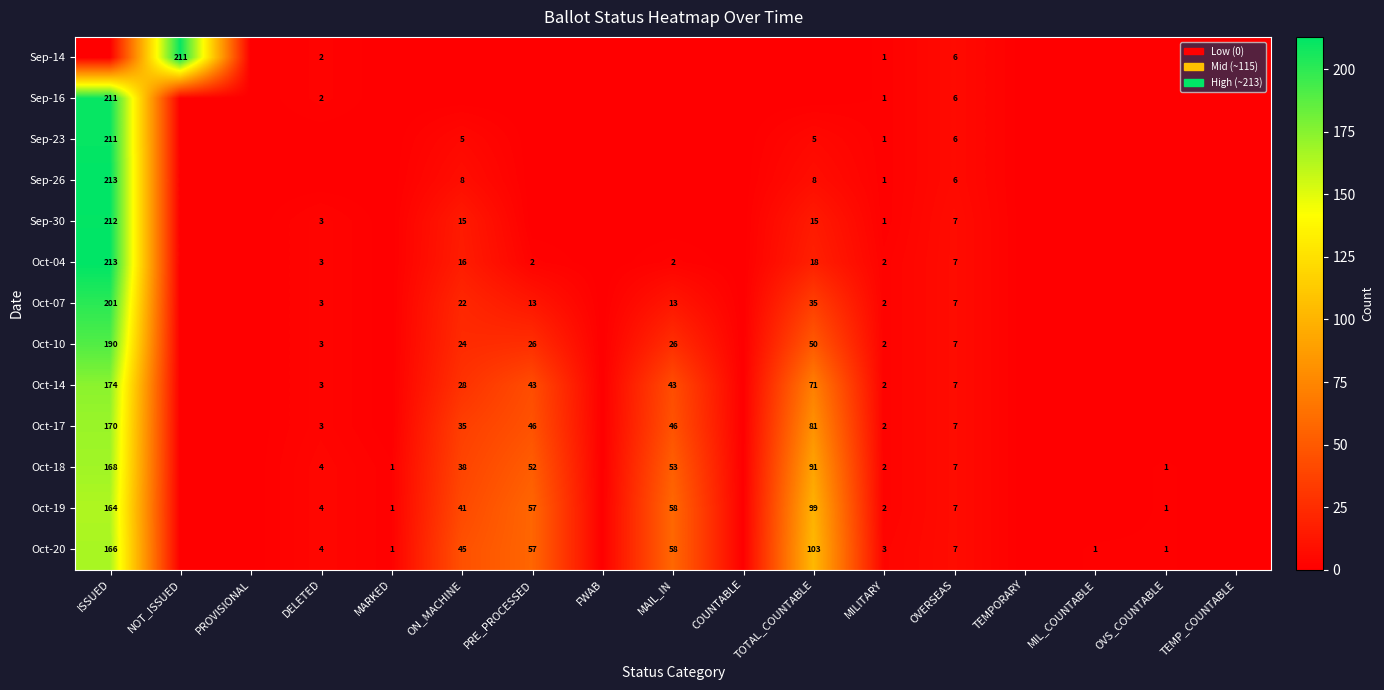

True or false: Sep-26 has a value of 6 at OVERSEAS.

True